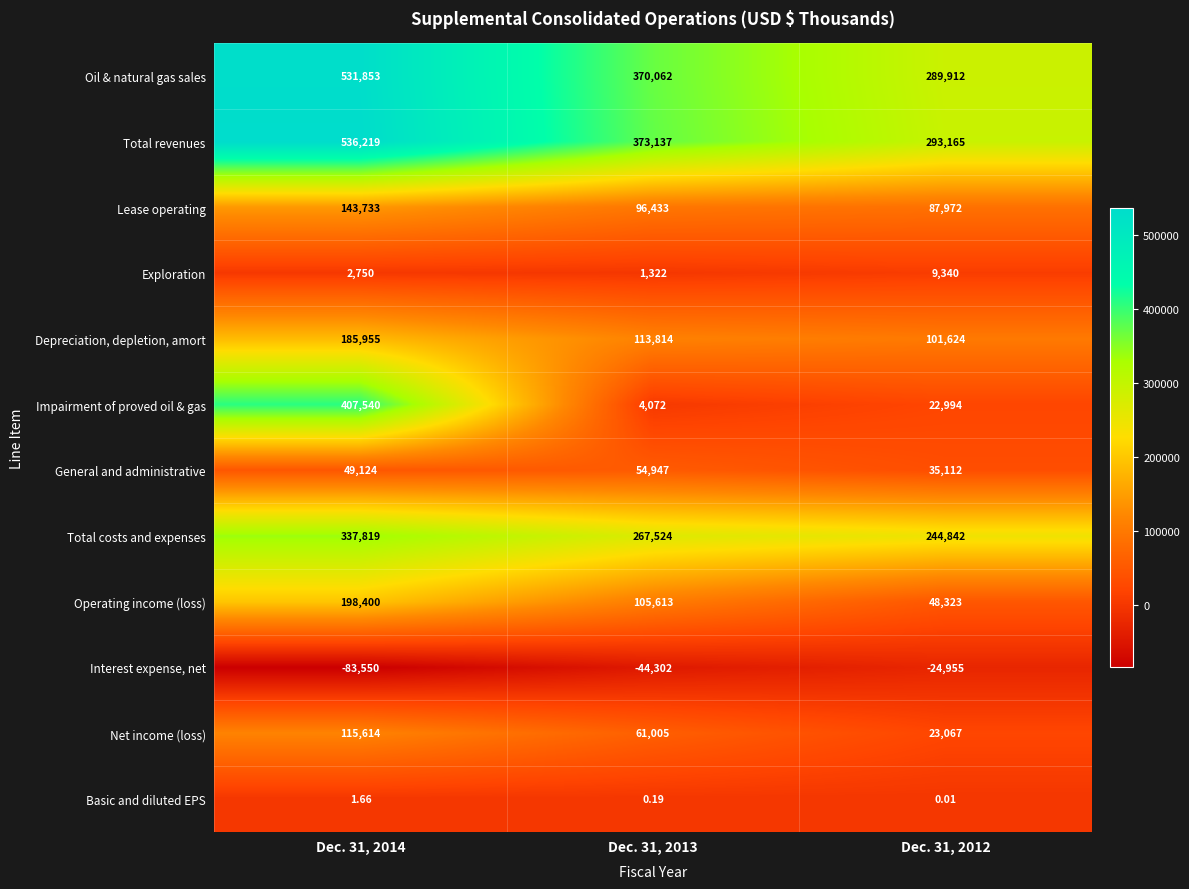

What is the total value across all series at Dec. 31, 2014?

2425458.7